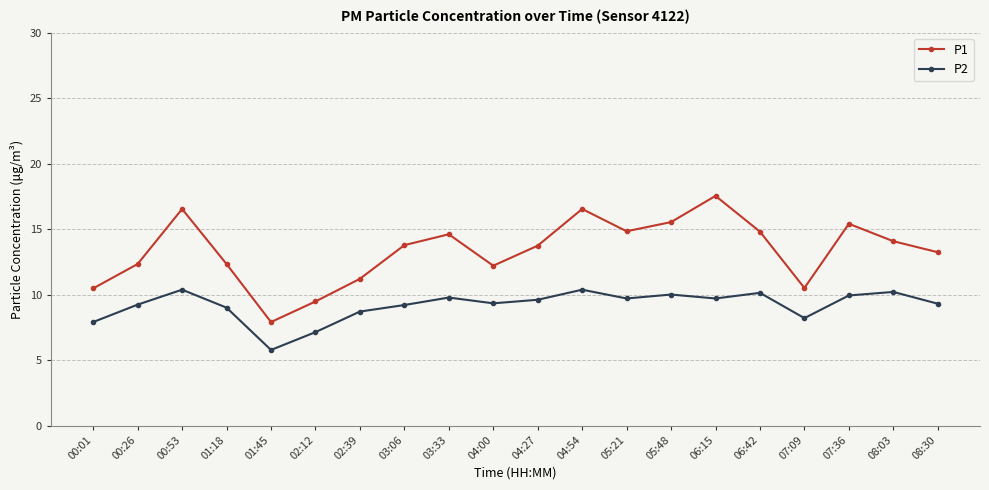

Read the P1 value at 05:48.

15.5